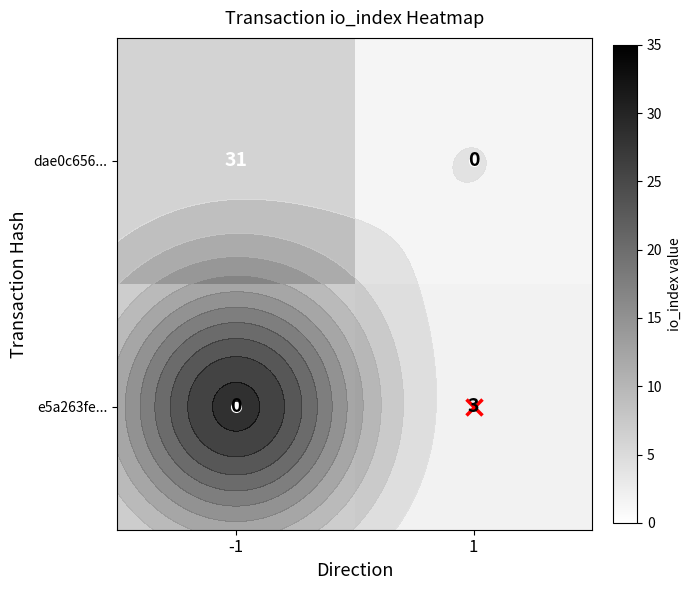

What is the difference between the maximum and minimum values in the e5a263fe... series?

3